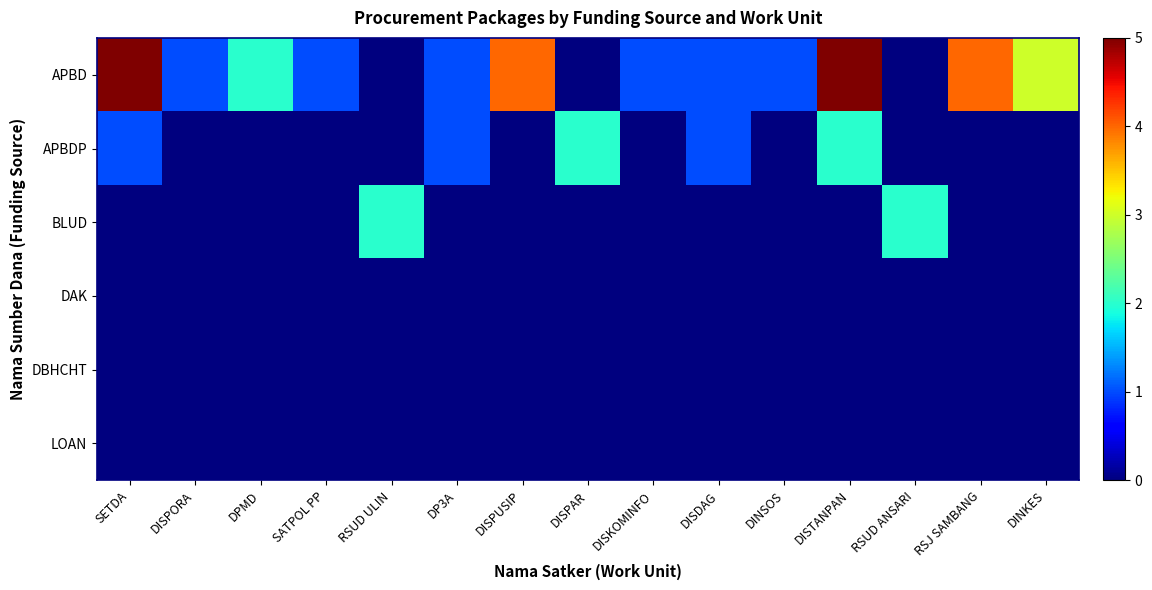

Rank the series at DP3A from lowest to highest value.

BLUD, DAK, DBHCHT, LOAN, APBD, APBDP